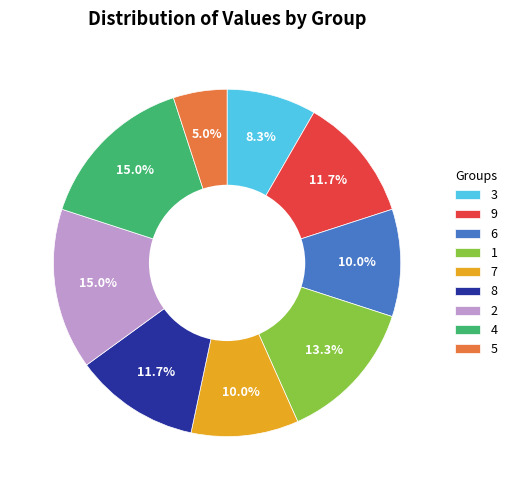

Does 9 represent more than half of the total?

No